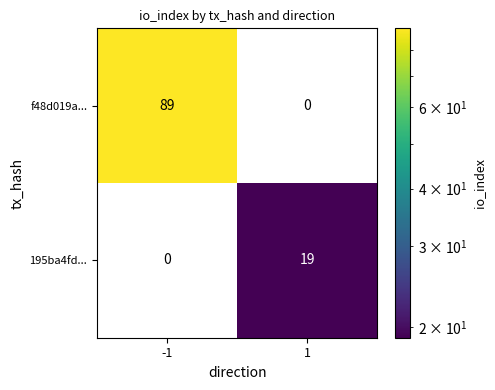

Reading left to right, transcribe all the data shown in this chart.

f48d019a...: 89	0
195ba4fd...: 0	19